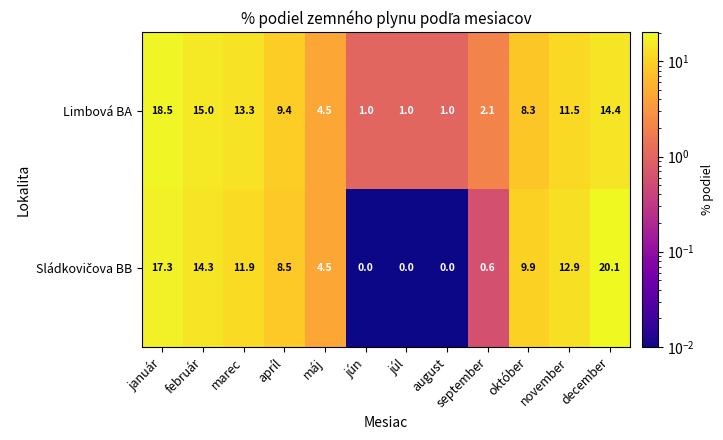

What is the difference between the Limbová BA values at december and jún?

13.4